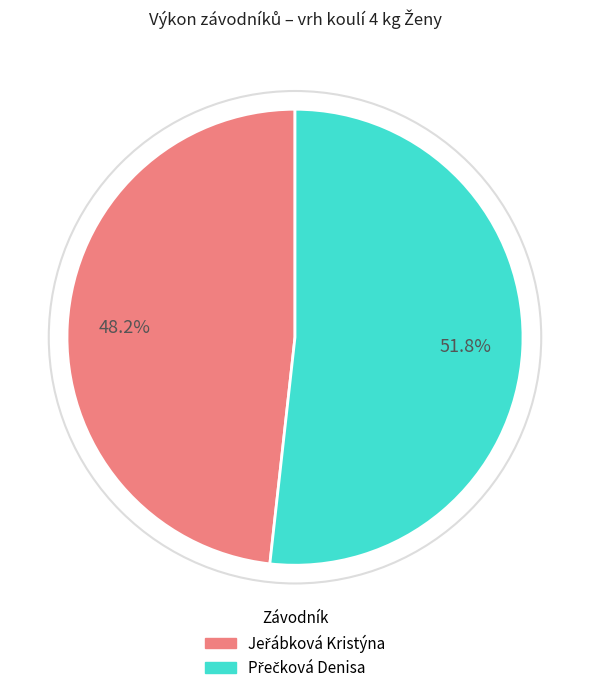

Does any single category account for the majority?

Yes